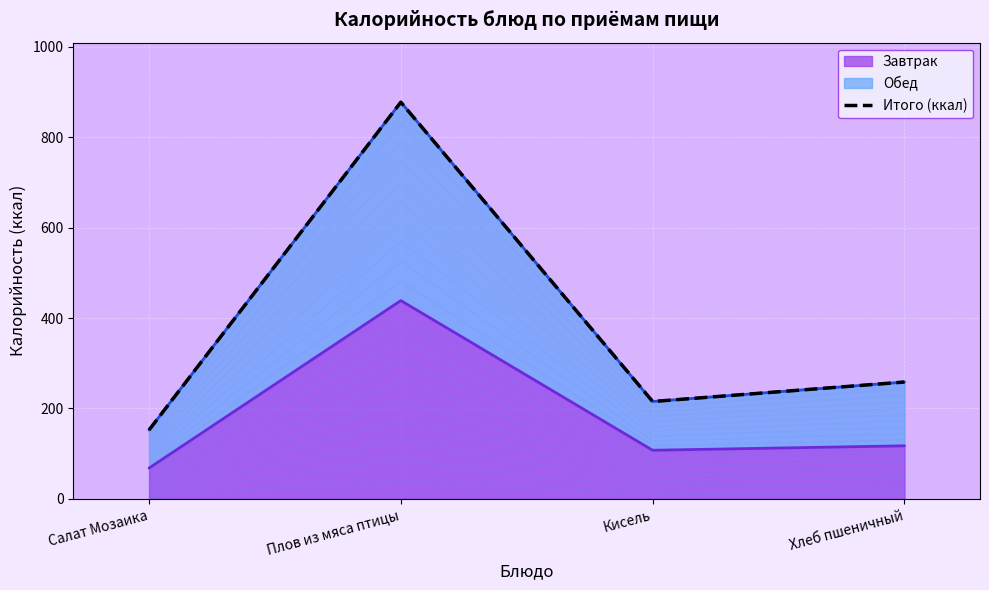

What is the change in value from Плов из мяса птицы to Кисель?

-661.7